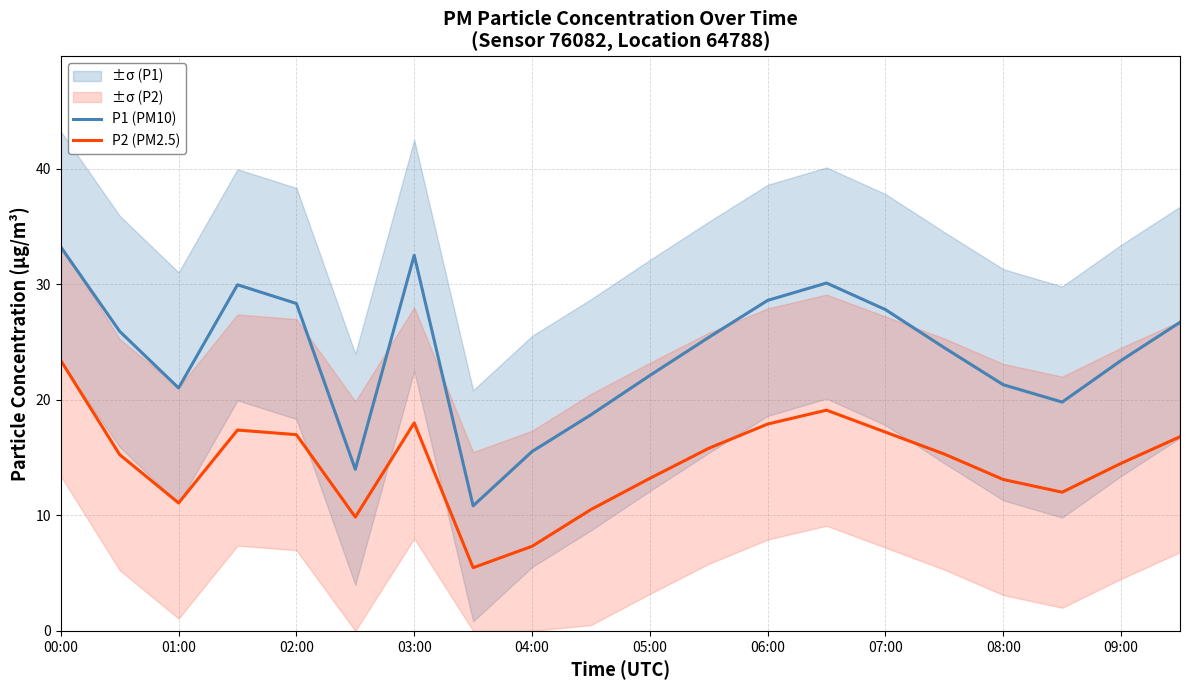

How many data points does each series have?

20